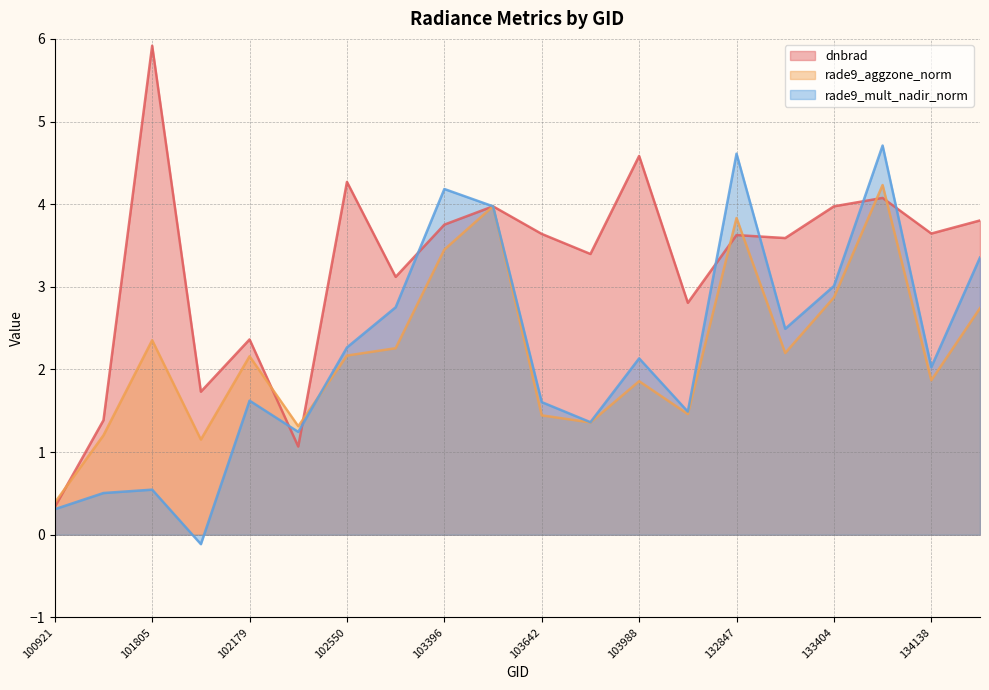

Between which two adjacent categories do rade9_aggzone_norm and dnbrad first intersect?

100921 and 101303